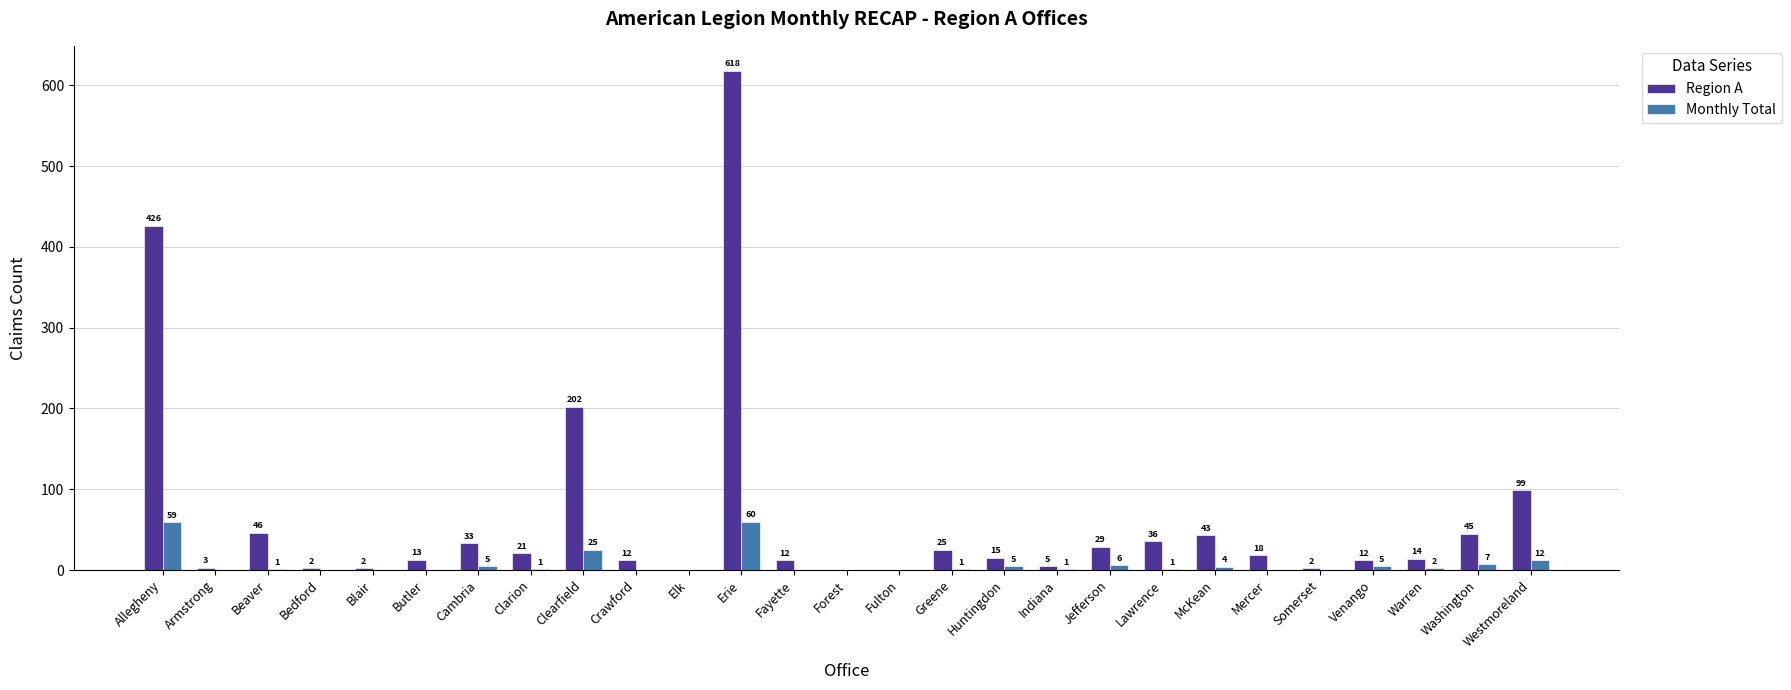

What is the sum of the Monthly Total values at Fayette and Allegheny?

59